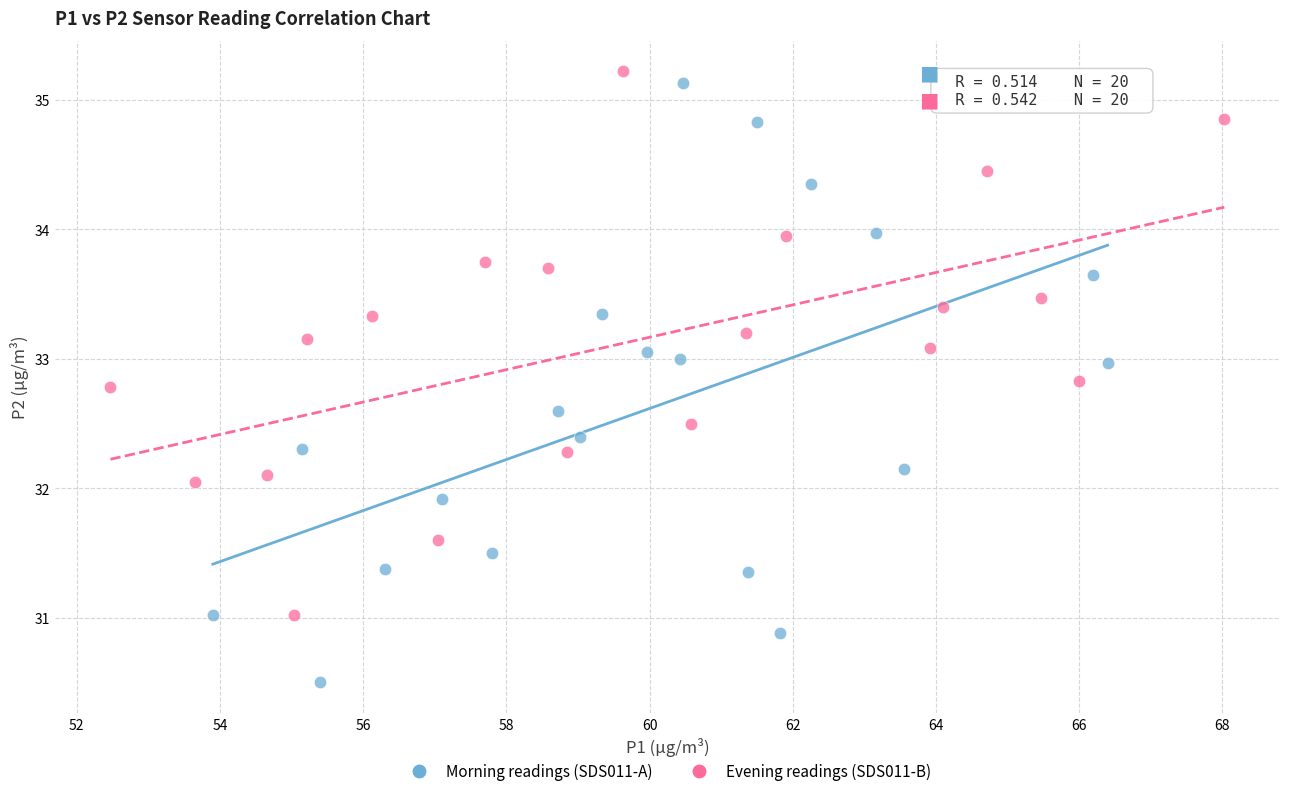

Which series contains the lowest Y value?

Morning readings (SDS011-A)